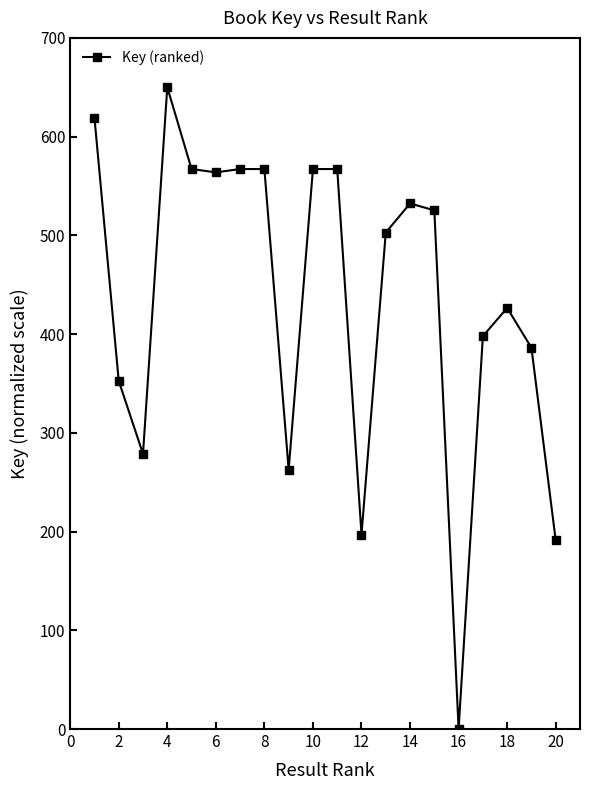

What is the maximum value shown in the chart?

650.0